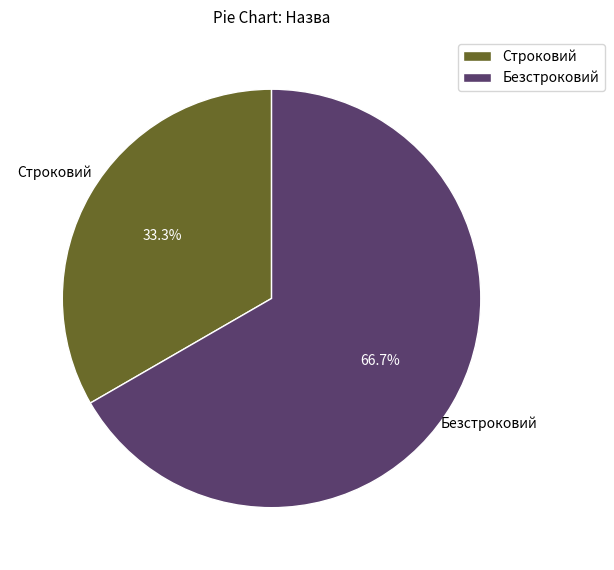

Count the number of slices in the pie.

2